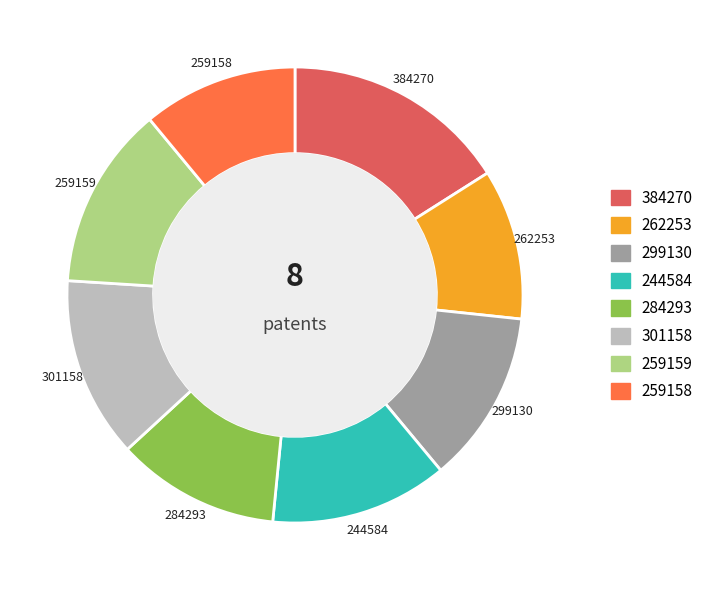

True or false: 262253 accounts for 11% of the total.

True